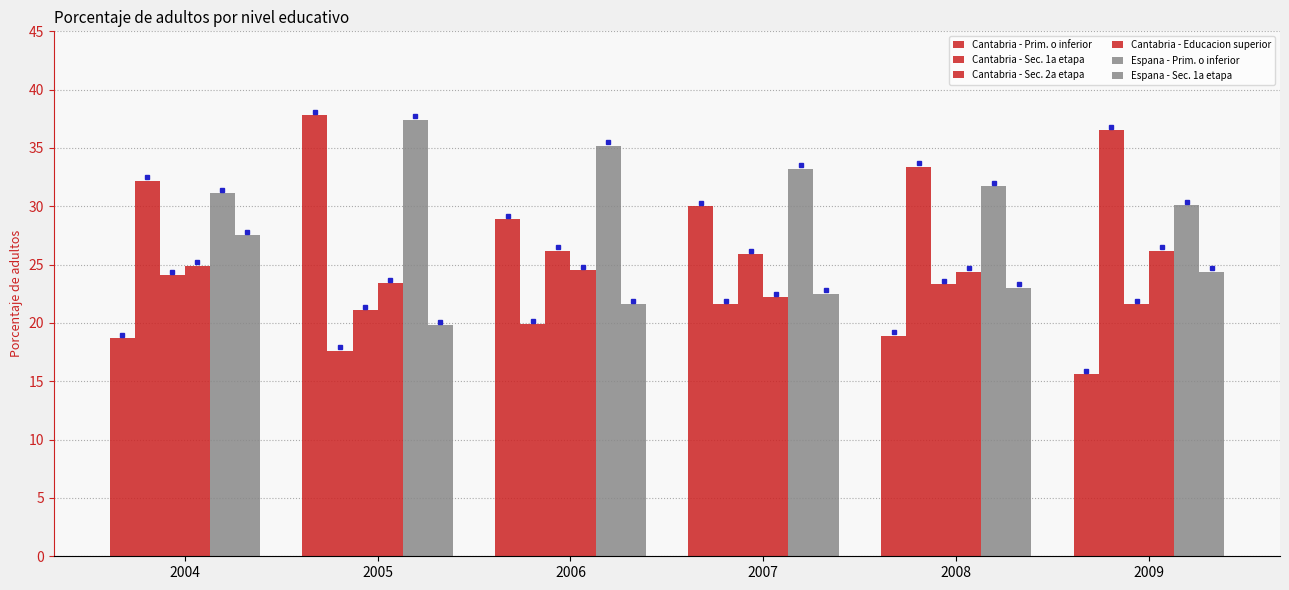

What is the difference between the maximum and minimum values in the Cantabria - Educacion superior series?

4.0